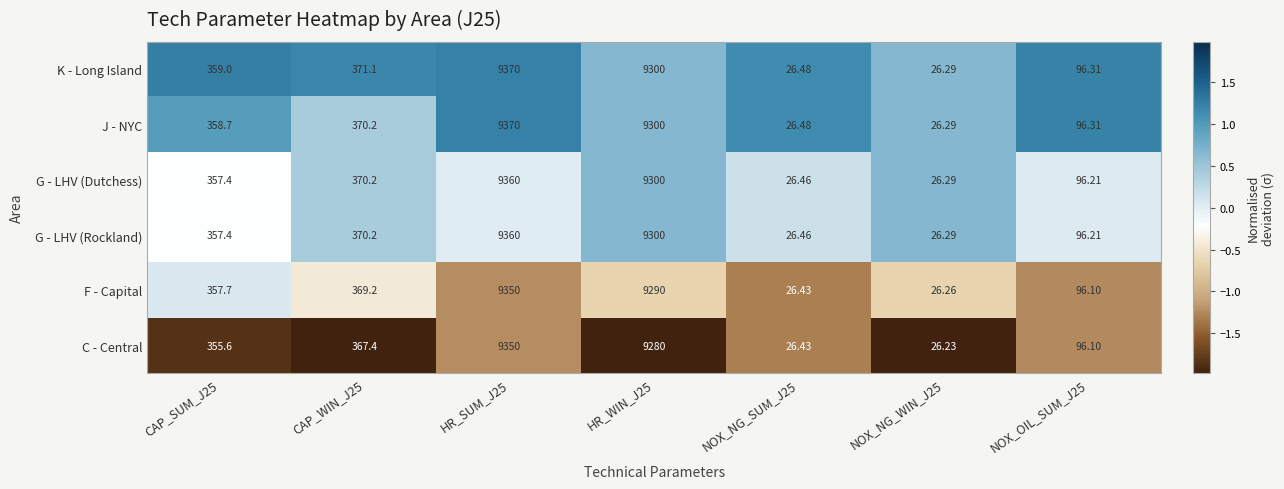

Is the value of J - NYC at NOX_NG_WIN_J25 greater than the value of G - LHV (Dutchess) at CAP_SUM_J25?

No